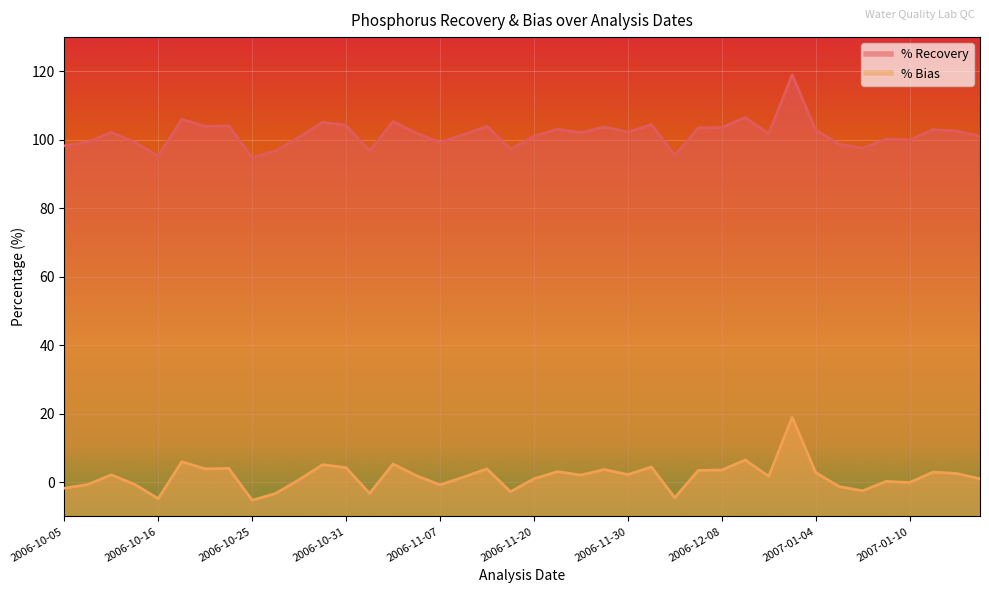

Where is the first local minimum for % Bias?

2006-10-16